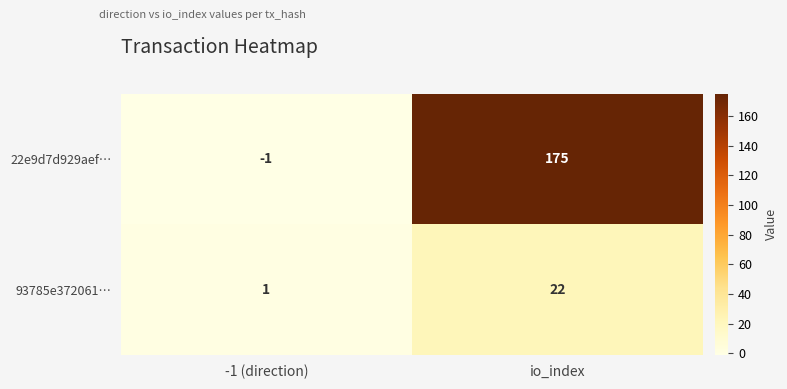

The 22e9d7d929aef… series shows -2 at -1 (direction). True or false?

False